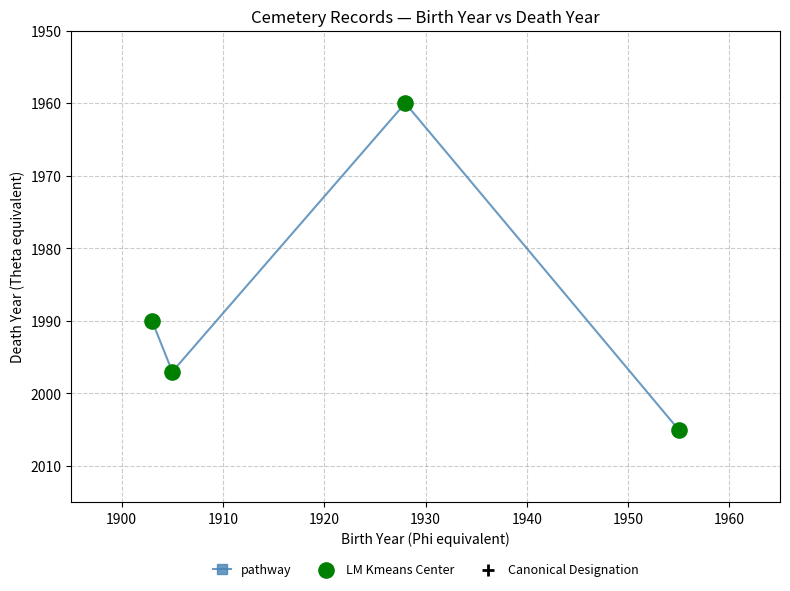

Which series reaches the maximum Y coordinate?

pathway